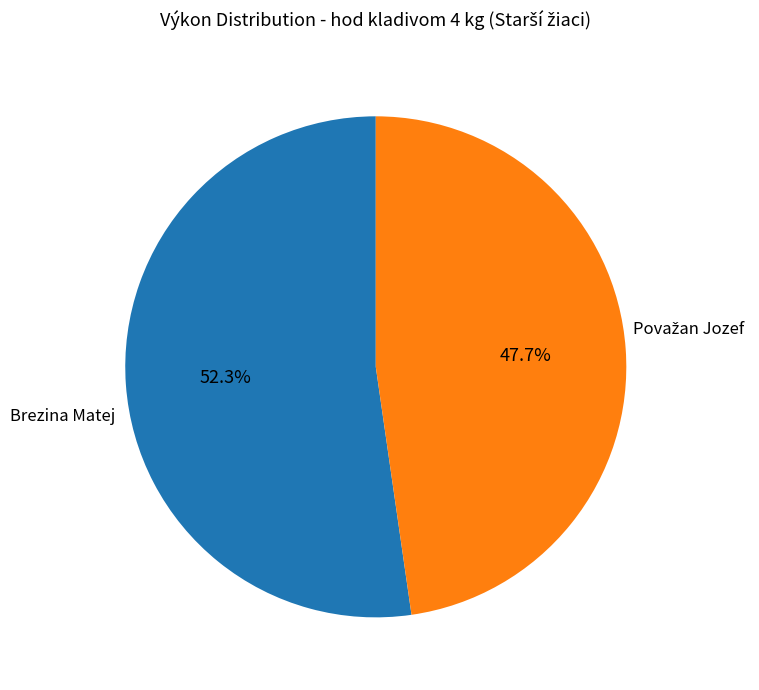

Is there any slice that represents more than half of the pie?

Yes